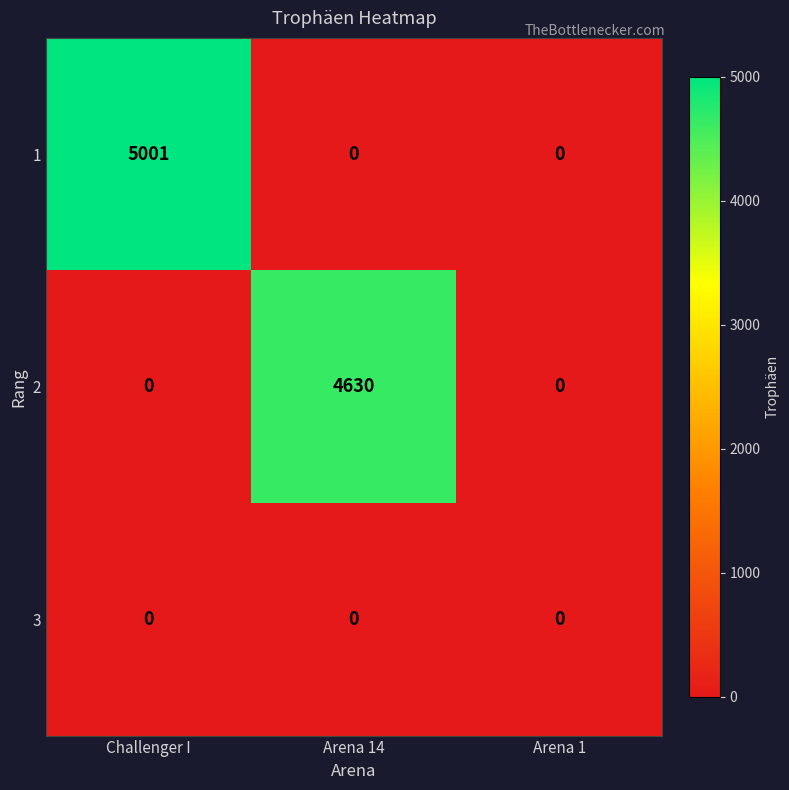

How many categories are shown in the chart?

3